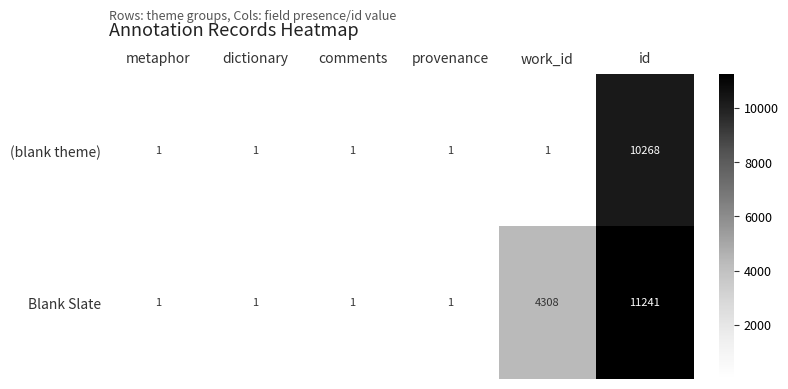

Reading left to right, transcribe all the data shown in this chart.

(blank theme): metaphor=1	dictionary=1	comments=1	provenance=1	work_id=1	id=10268
Blank Slate: metaphor=1	dictionary=1	comments=1	provenance=1	work_id=4308	id=11241